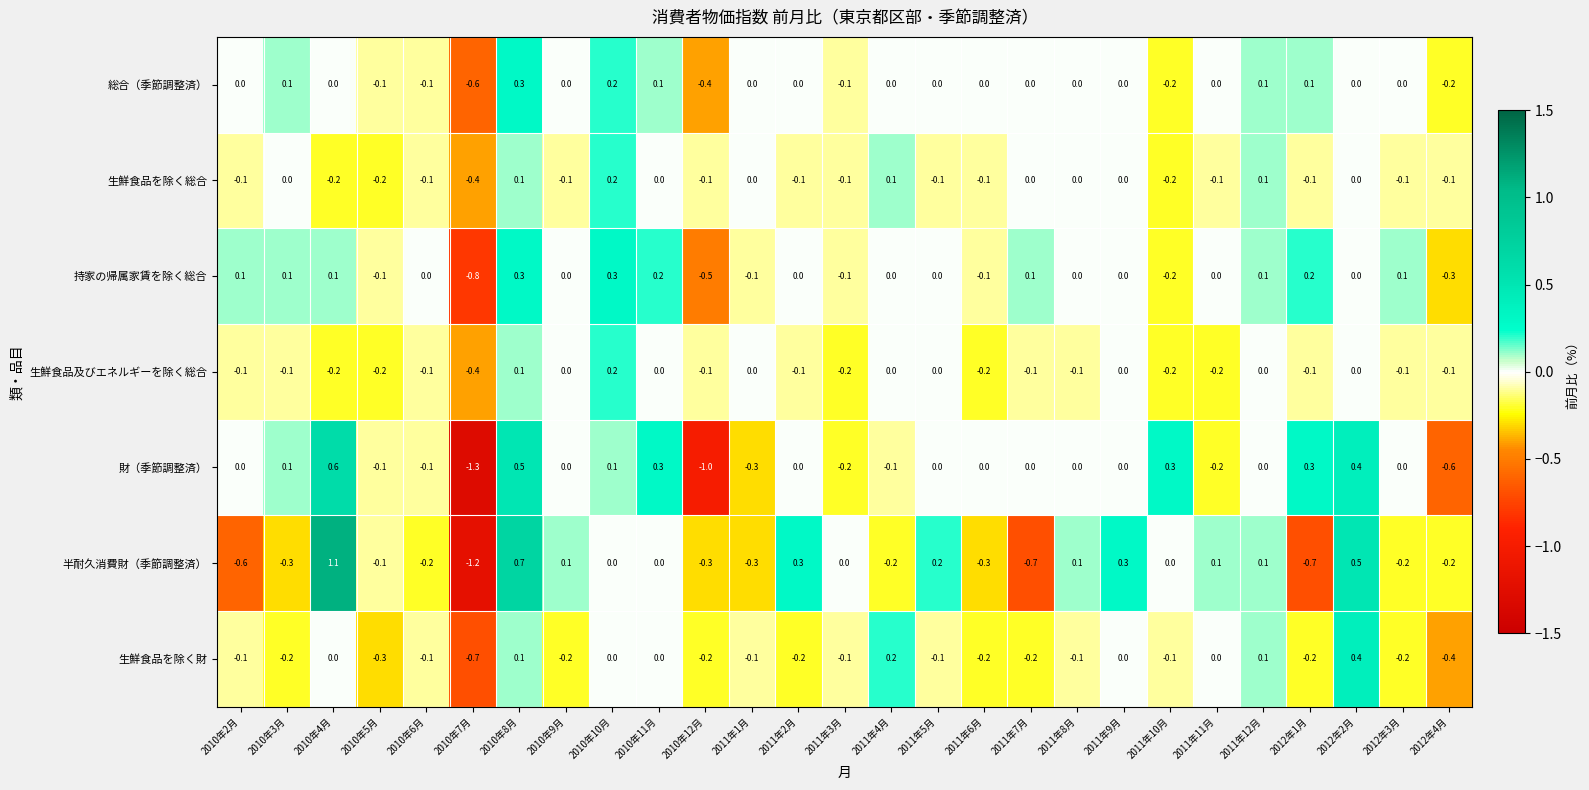

Which series has the largest range (max minus min)?

半耐久消費財（季節調整済）